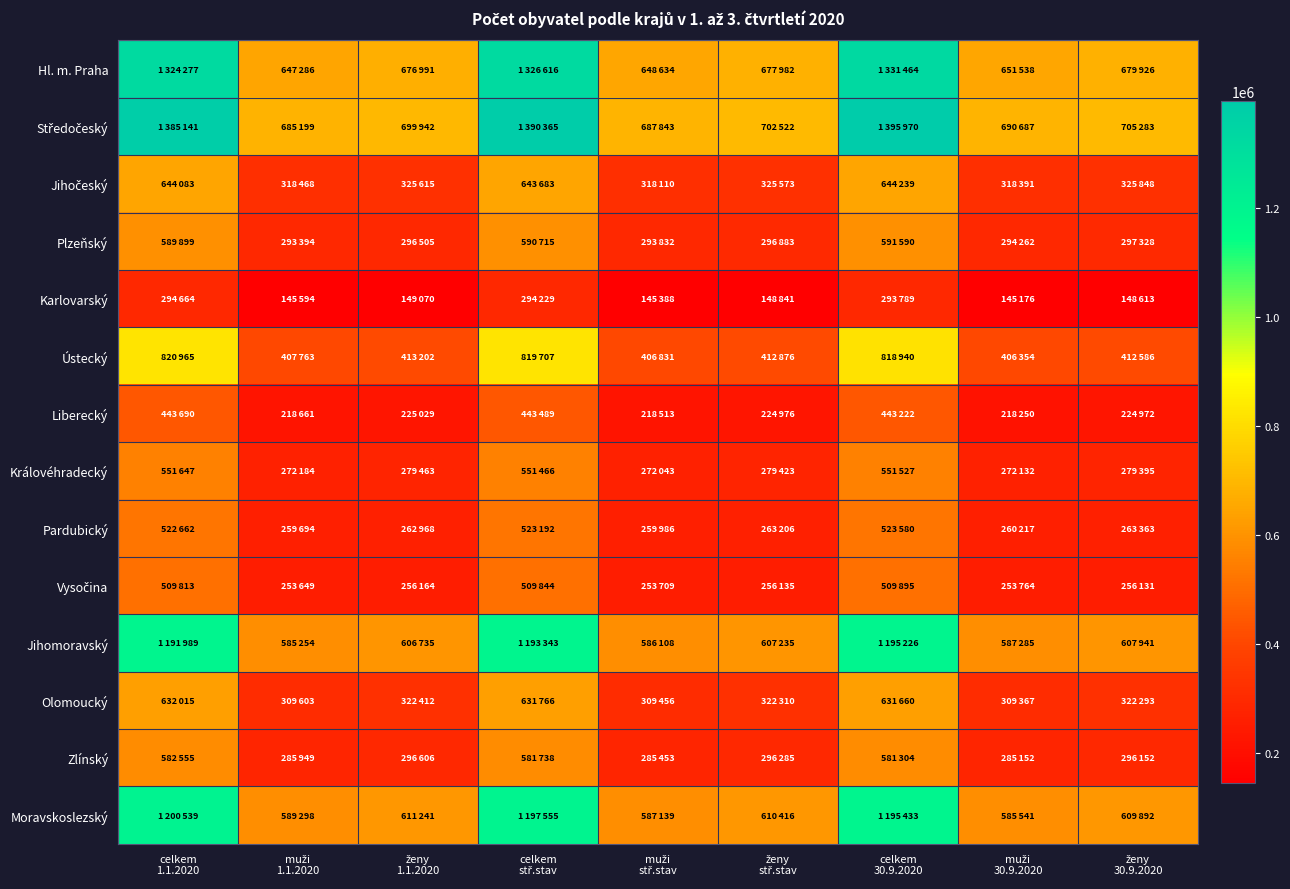

Rank the series at ženy 30.9.2020 from highest to lowest value.

Středočeský, Hl. m. Praha, Moravskoslezský, Jihomoravský, Ústecký, Jihočeský, Olomoucký, Plzeňský, Zlínský, Královéhradecký, Pardubický, Vysočina, Liberecký, Karlovarský